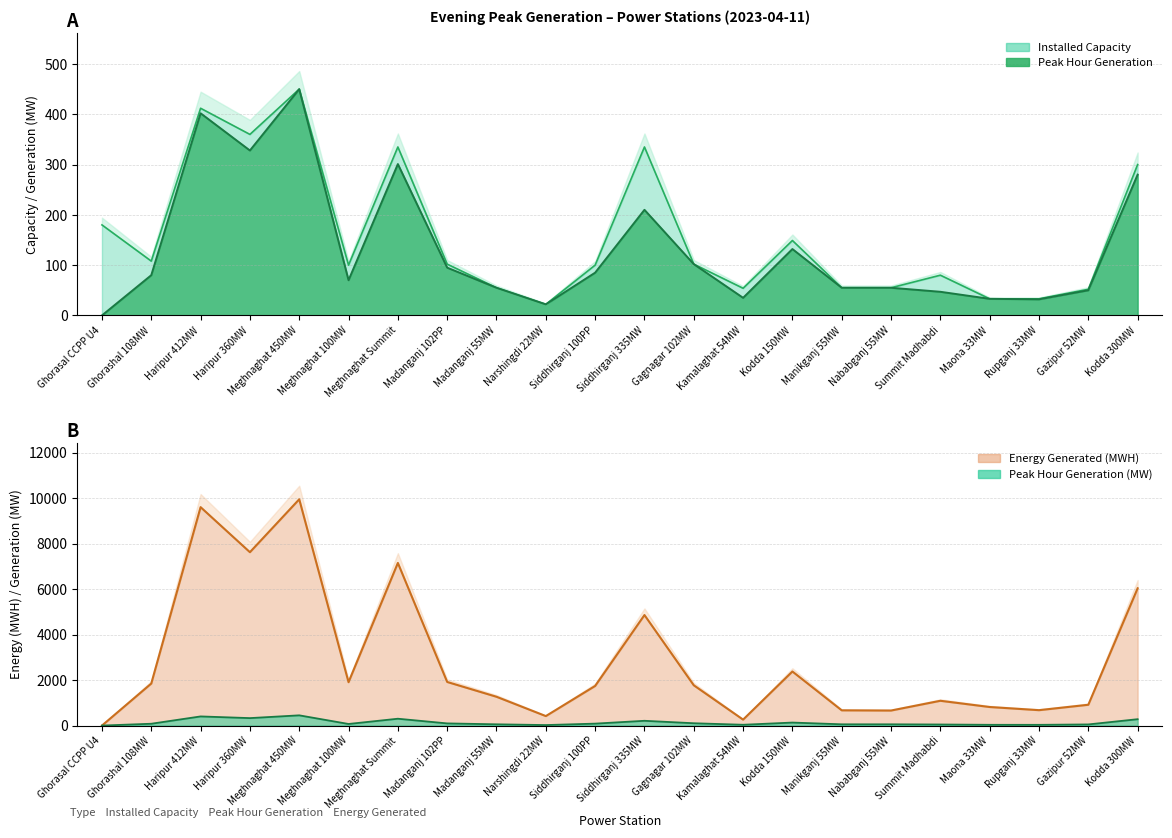

How many interior local peaks does the peak_hour_gen series have?

5